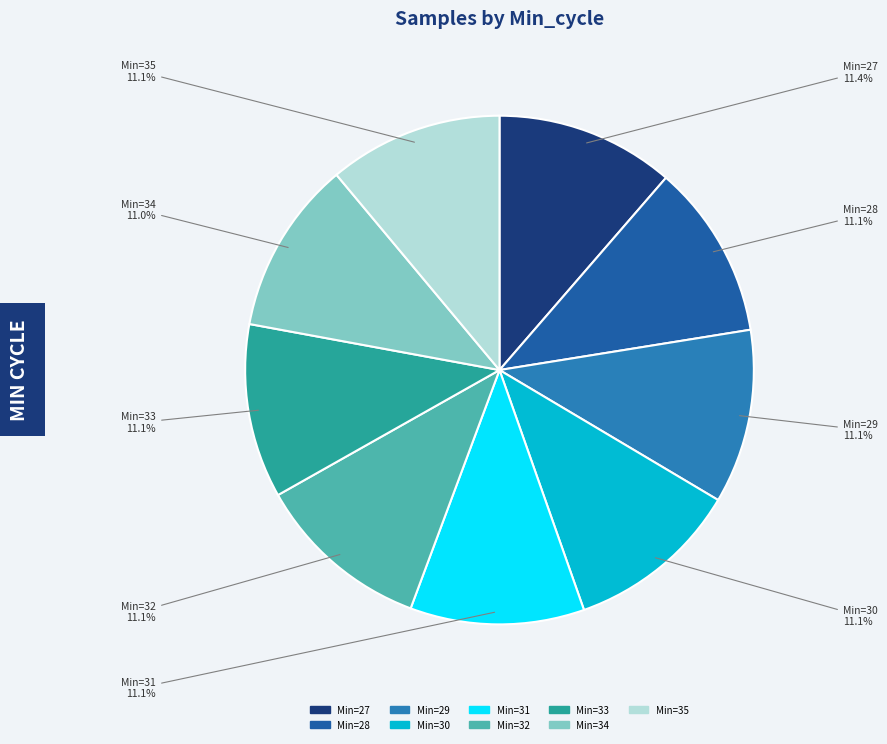

Which category has the smallest portion of the pie?

34